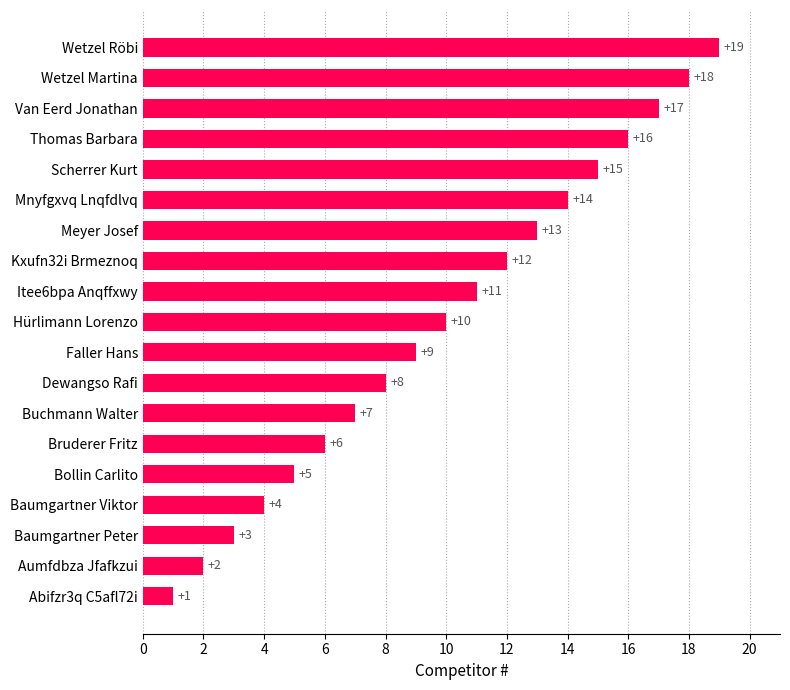

What is the approximate value at Itee6bpa Anqffxwy, to the nearest 5?

10